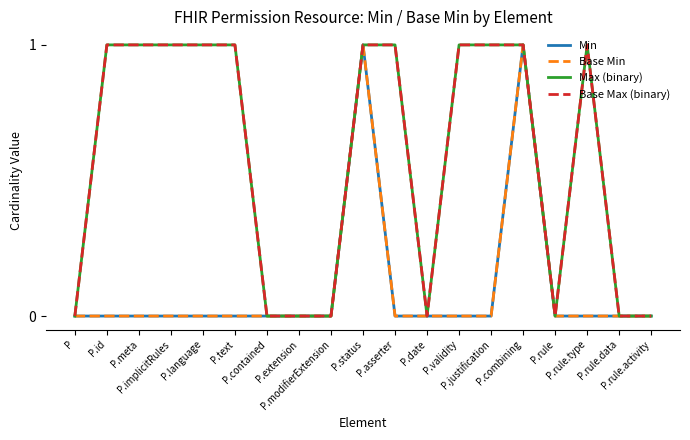

Is this an area chart (filled region under the line)?

No